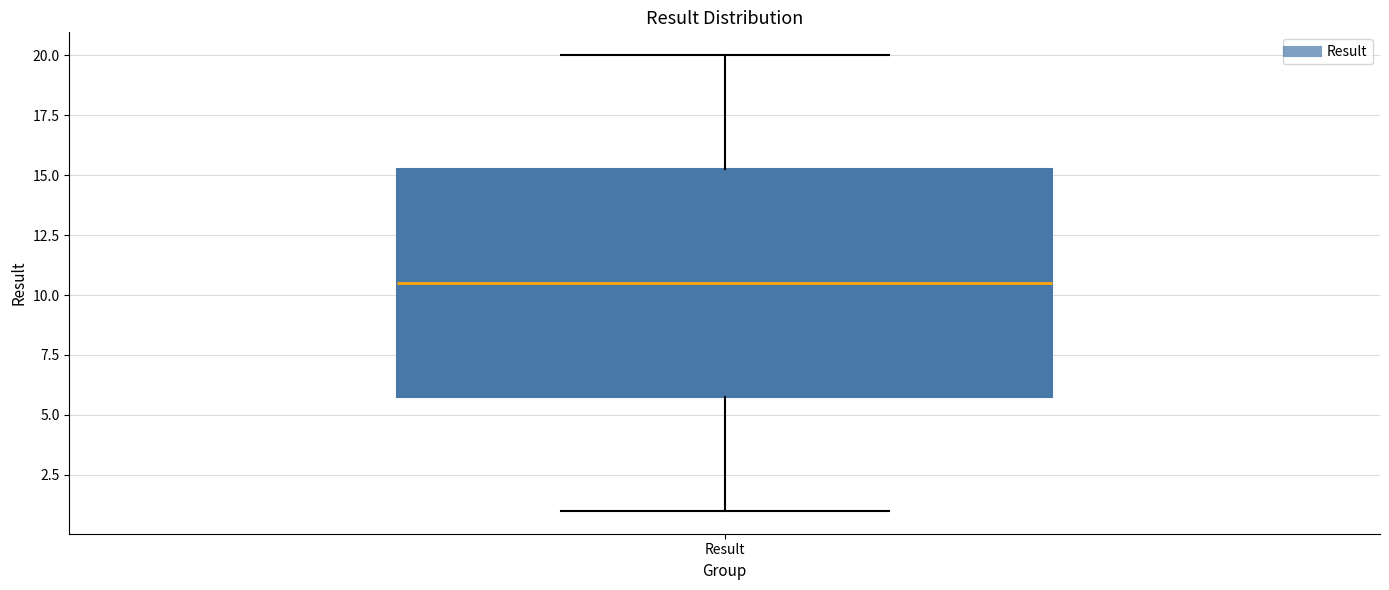

Transcribe this box plot: give where the median line is, the range the box spans, and where the two whiskers end, as read against the y-axis. The values are not printed on the chart, so give them approximately, as read against the axis.

median 10.5, box 6.0 to 15.5, whiskers 1.0 to 20.0